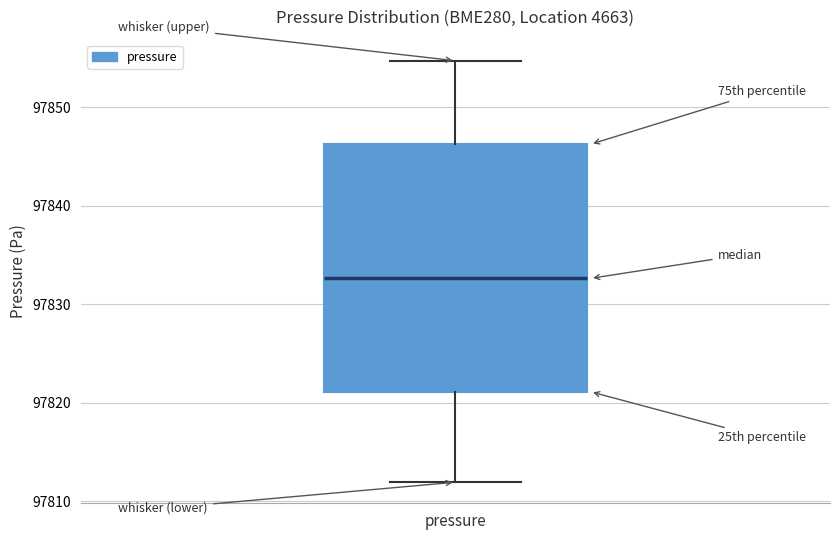

Read this box plot against the y-axis: the position of the median line, the range covered by the box, and the ends of both whiskers. The values are not printed on the chart, so give them approximately, as read against the axis.

median 97833, box 97821 to 97846, whiskers 97812 to 97855